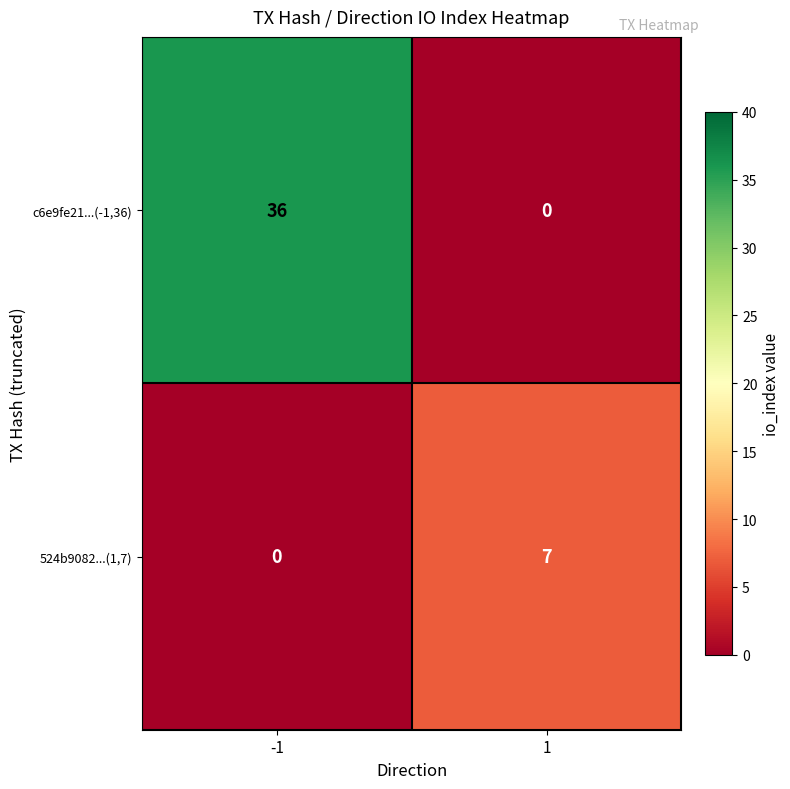

Reading left to right, what are all the values shown in this chart?

c6e9fe21...(-1,36): 36	0
524b9082...(1,7): 0	7